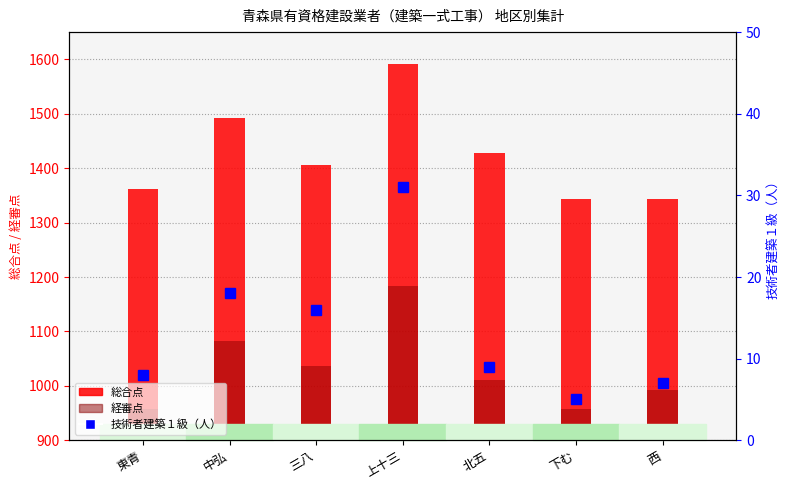

Does the chart contain stacked bars?

No